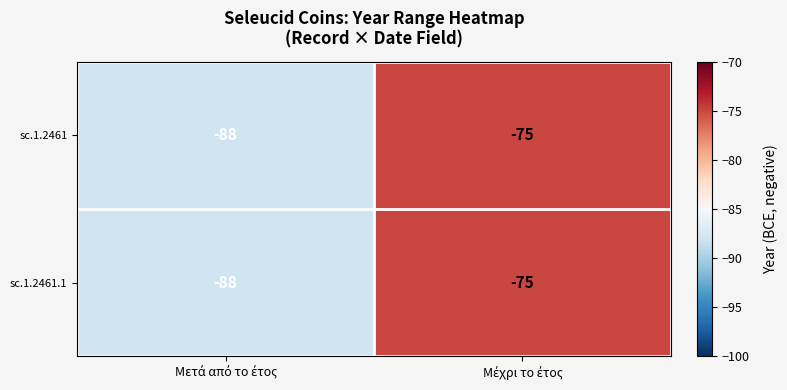

What is the sum of all sc.1.2461 values?

-163